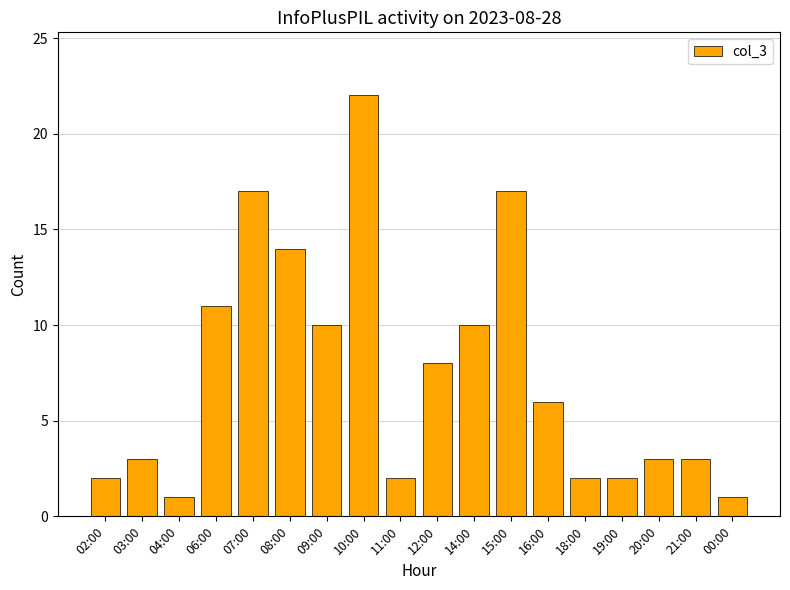

Does the chart contain any negative values?

No